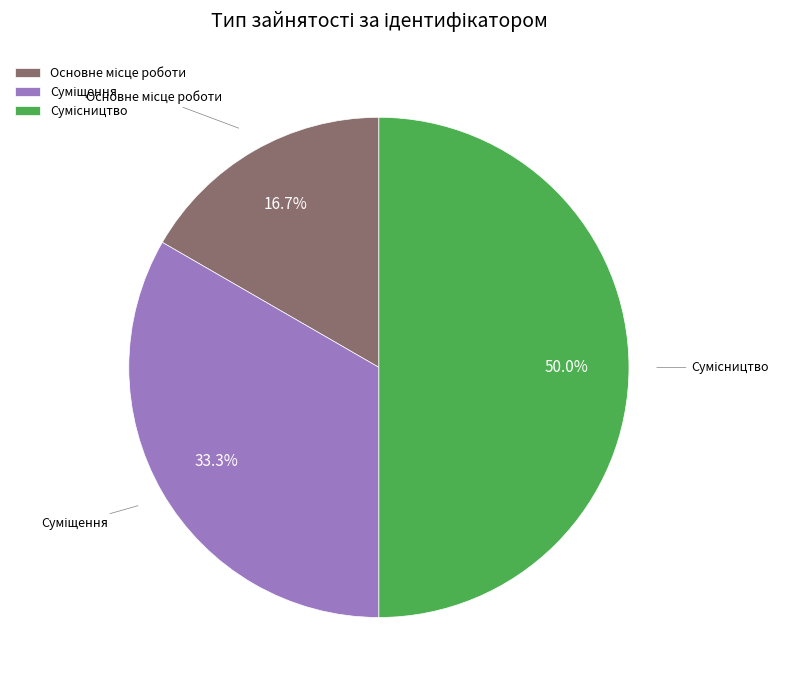

How many slices are in this pie chart?

3